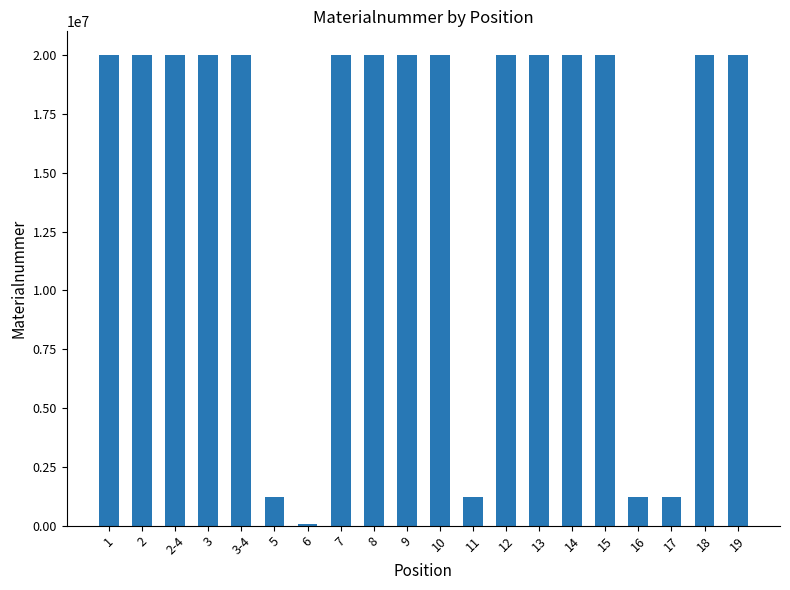

What is the minimum value shown in the chart?

67024